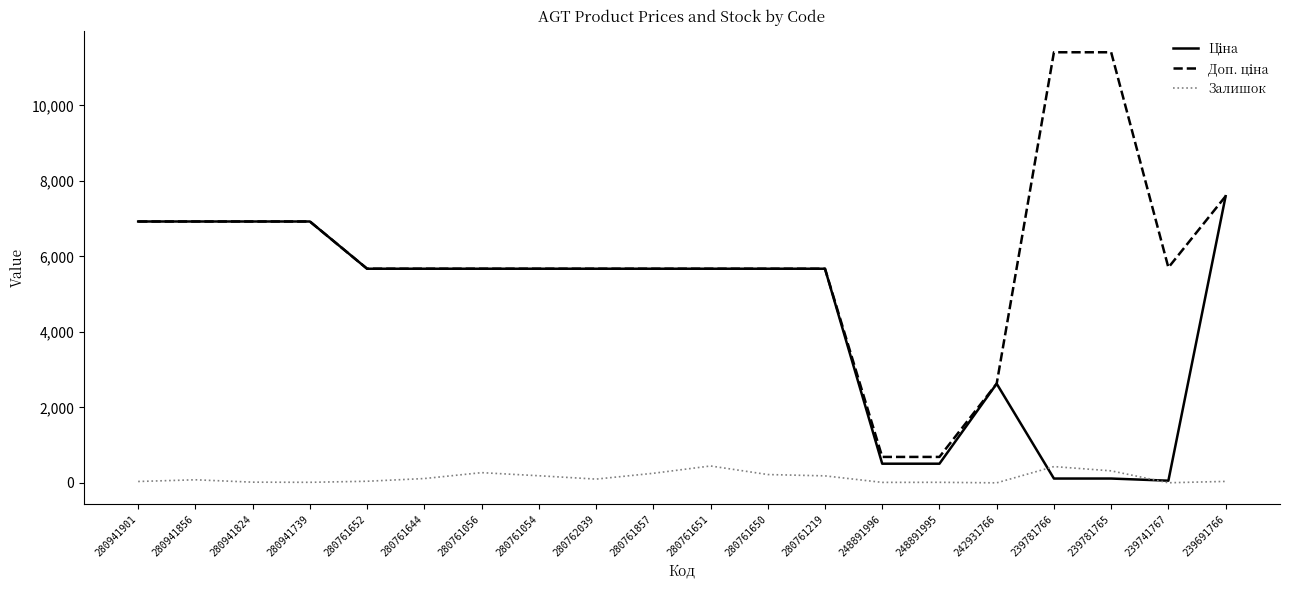

What is the spread (max minus min) of values at 280761651?

5226.8